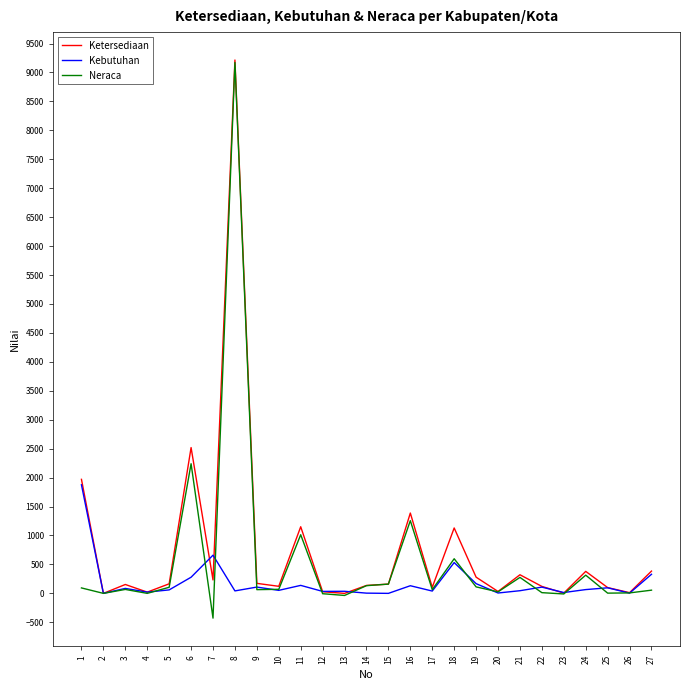

How many lines are shown in the chart?

3